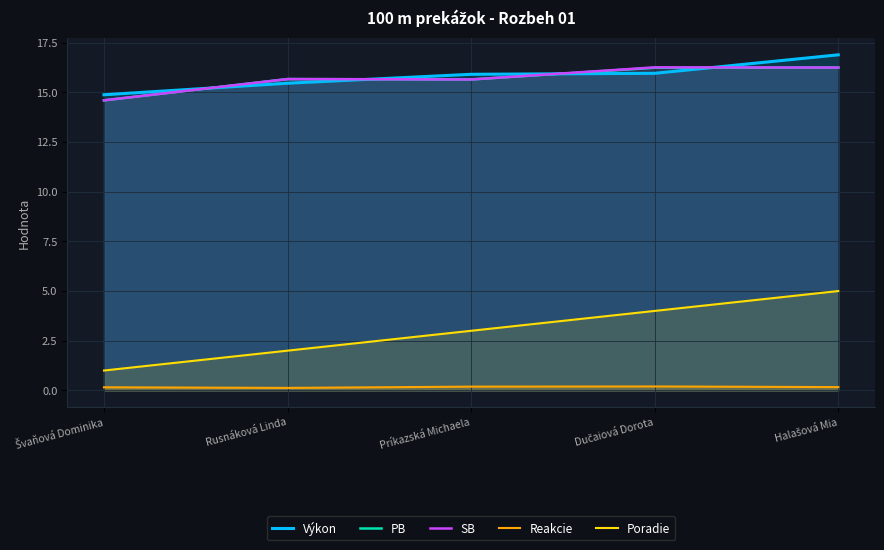

What is the difference between the highest and lowest values at Rusnáková Linda?

15.5